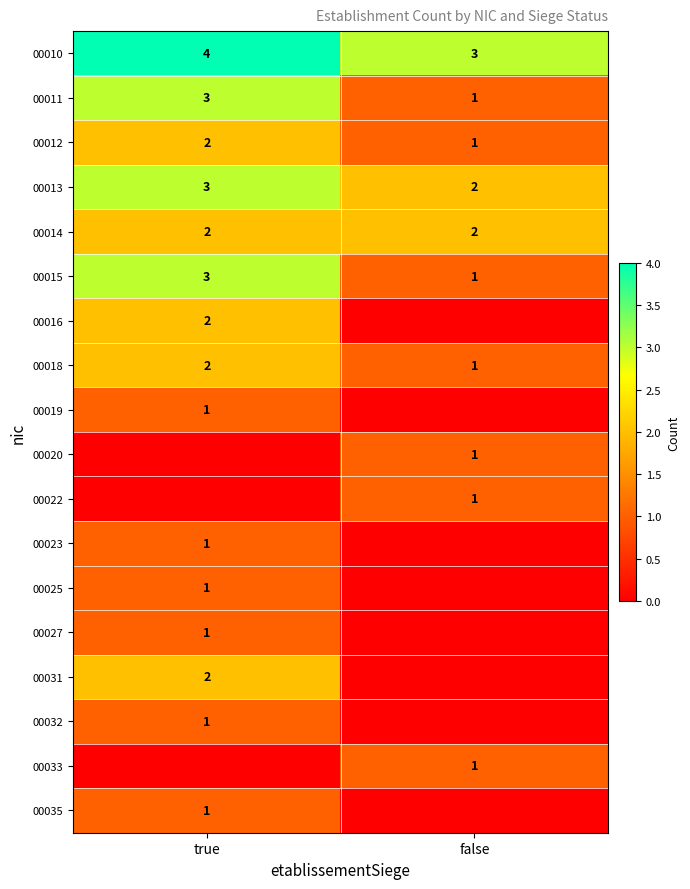

How many 00010 values are between 3 and 4?

2